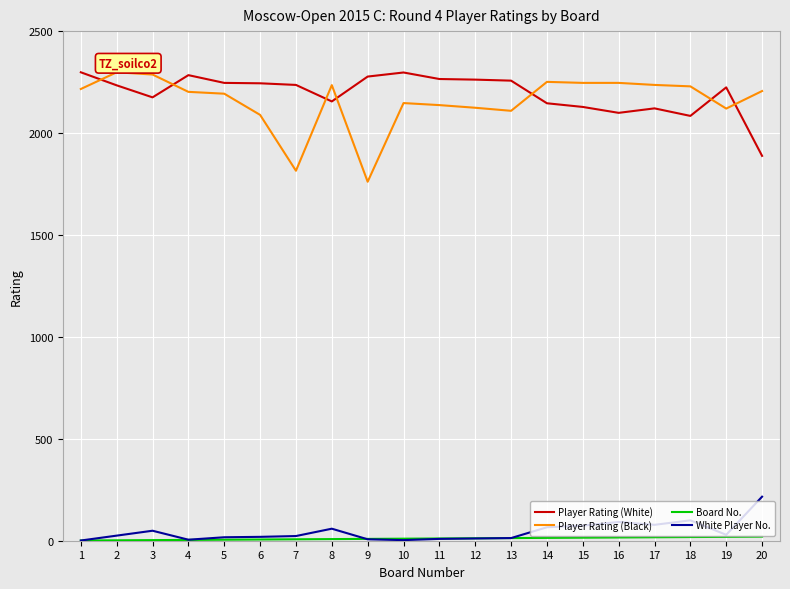

What is the maximum value shown in the chart?

2298